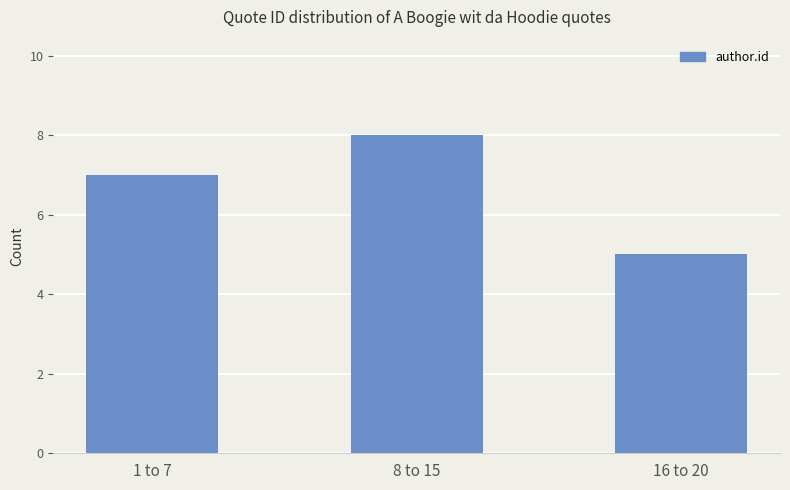

Reading left to right, what are all the values shown in this chart?

1 to 7=7	8 to 15=8	16 to 20=5